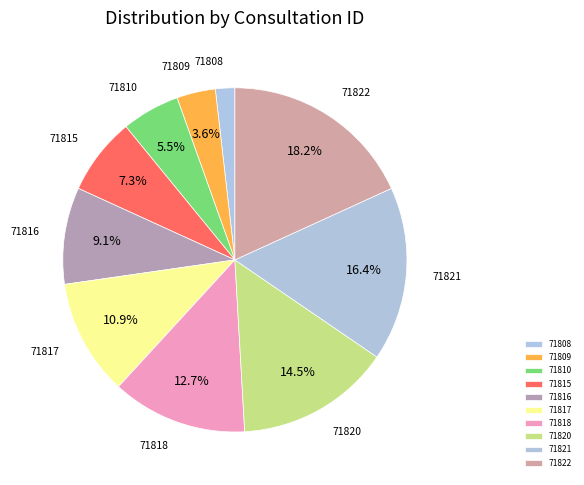

What is the largest slice in the pie chart?

71822